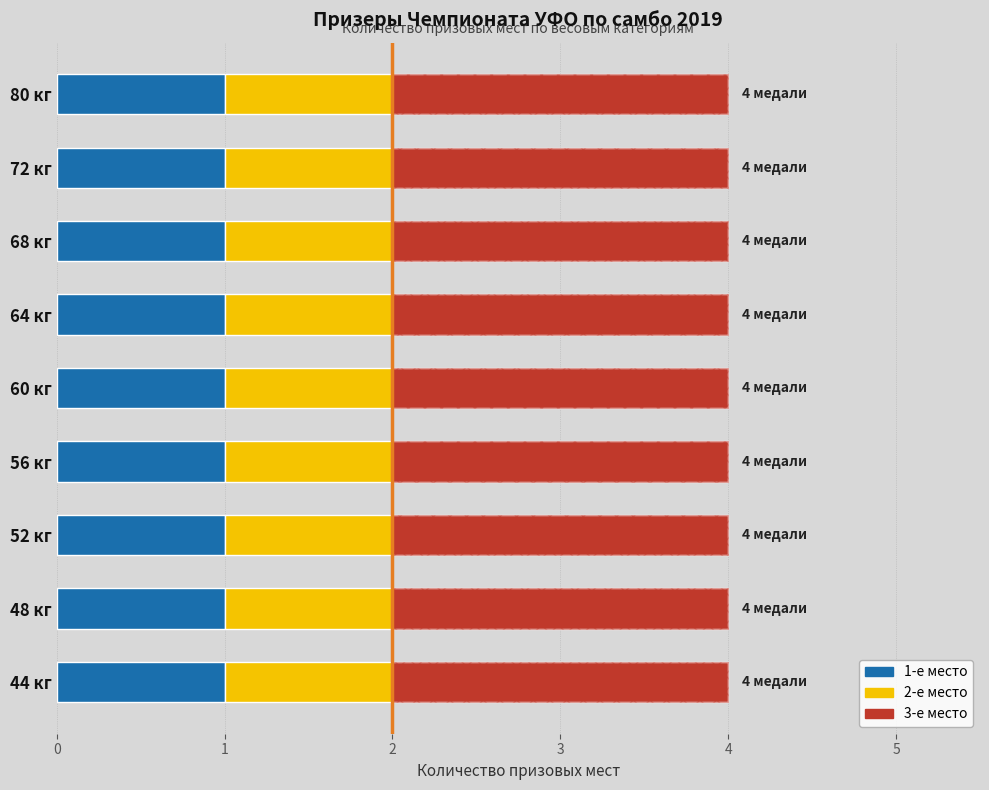

What is the difference between the highest and lowest values at 68 кг?

1